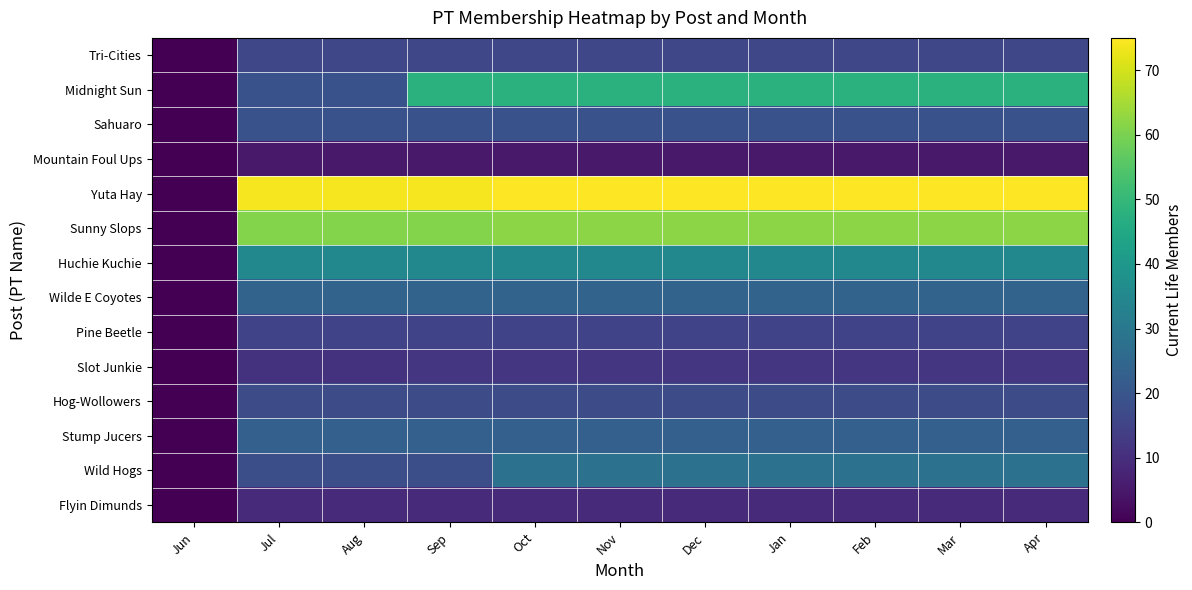

What is the total value across all series at Dec?

388